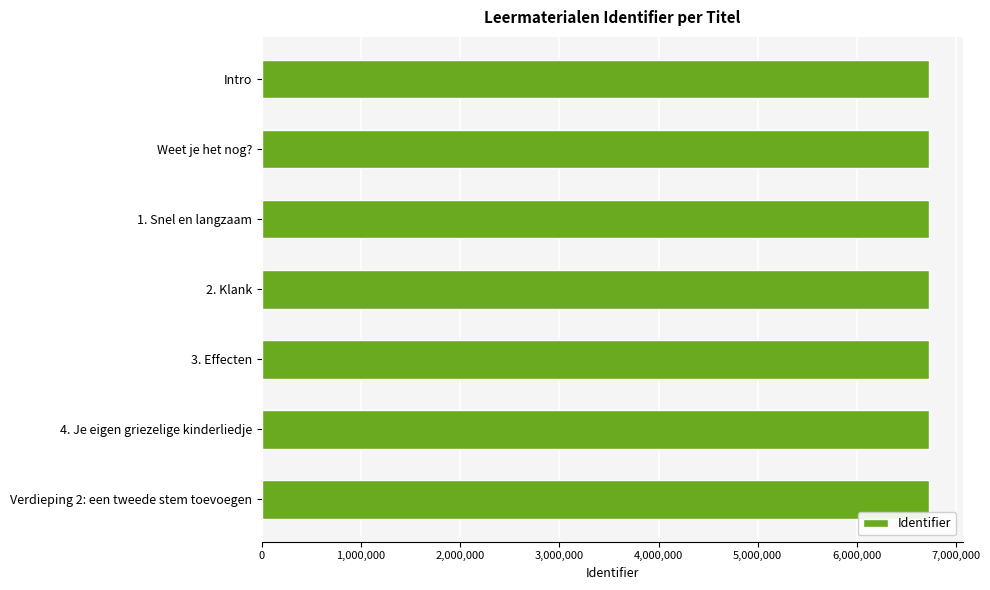

Approximately how many times larger is the value at Verdieping 2: een tweede stem toevoegen compared to Weet je het nog??

1.0